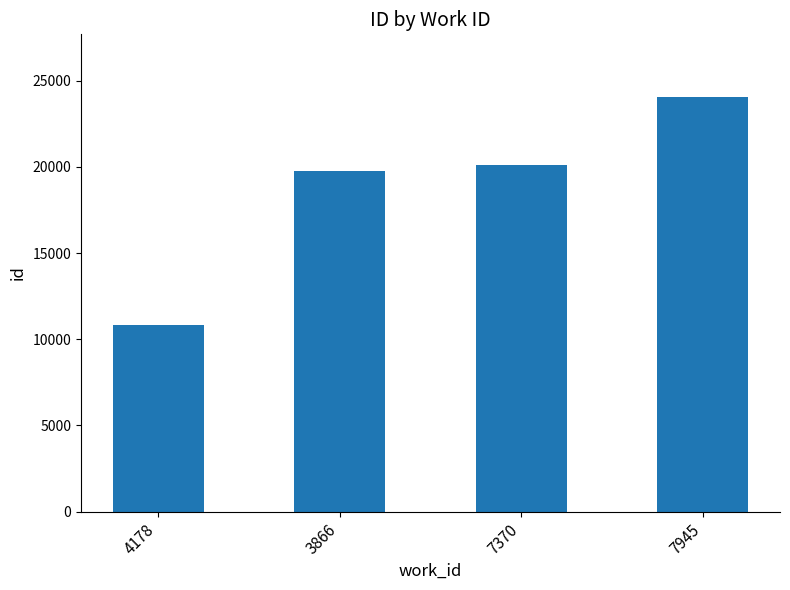

What is the difference between the second highest and second lowest values?

299